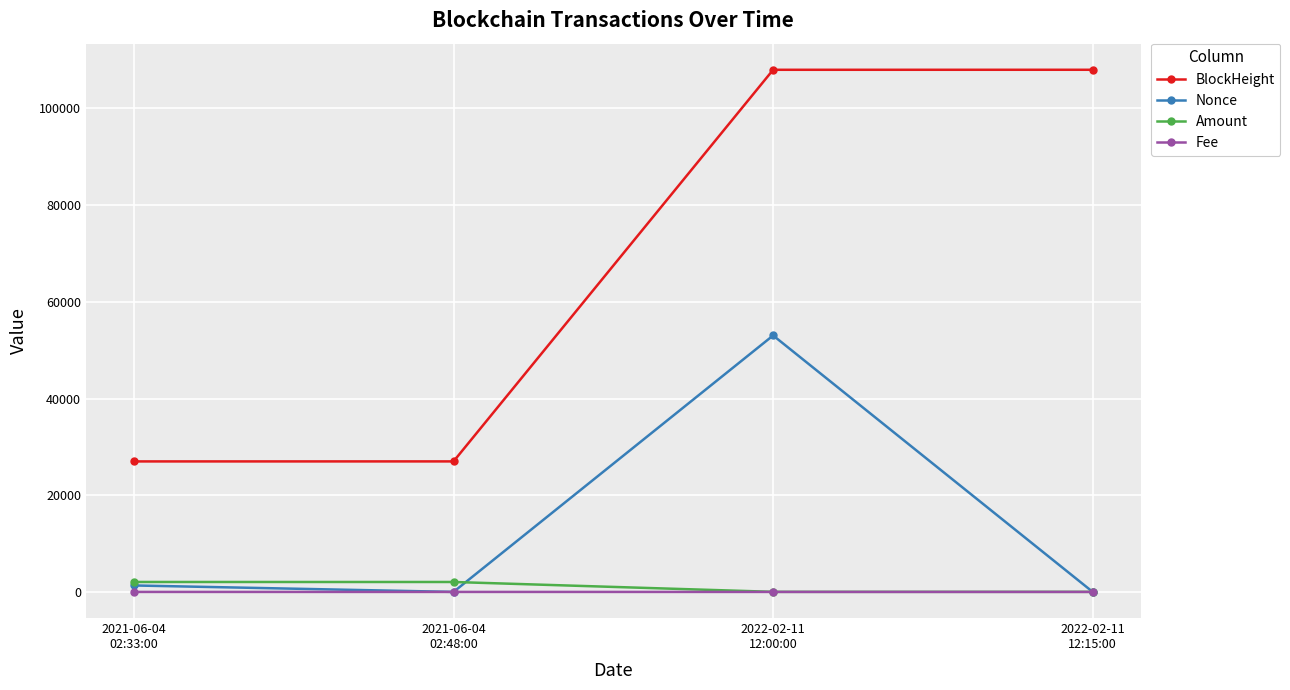

True or false: BlockHeight and Amount intersect in this chart.

False